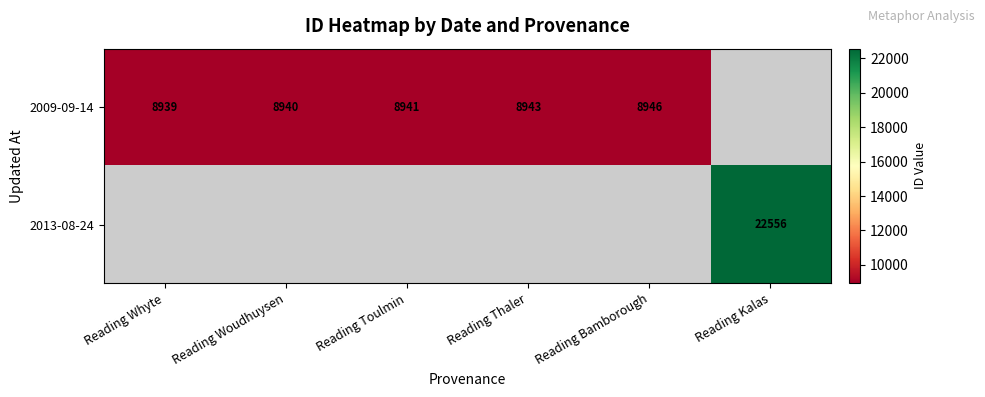

Count the number of data series in this chart.

2